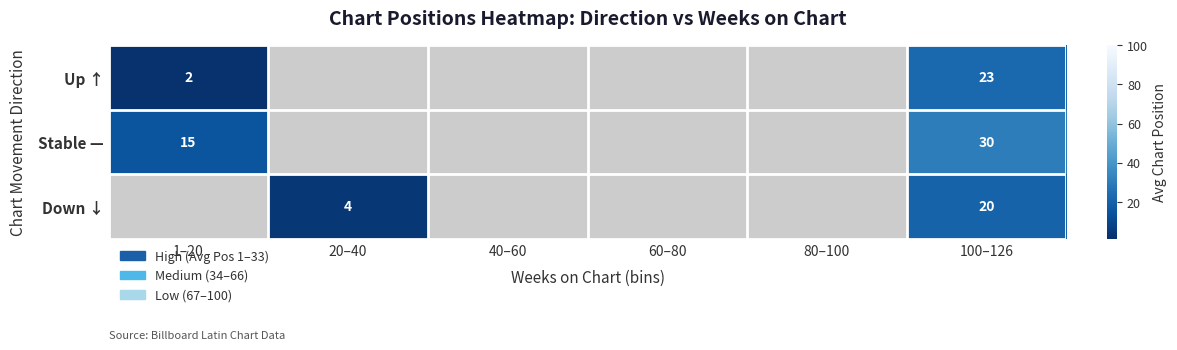

The value of Stable — at 100–126 is 18. True or false?

False